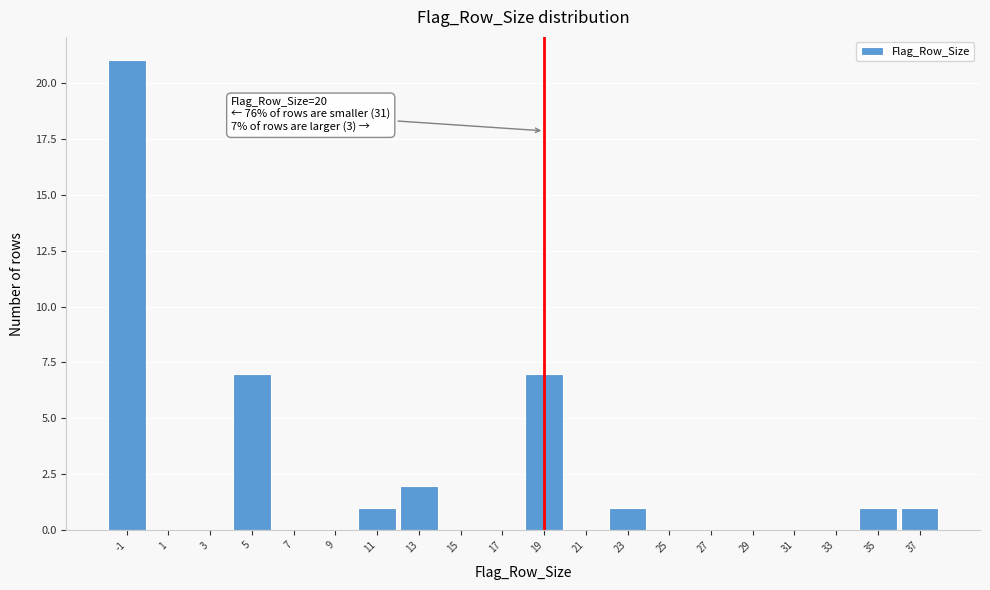

Reading right to left, what are all the values shown in this chart?

37=1	35=1	33=0	31=0	29=0	27=0	25=0	23=1	21=0	19=7	17=0	15=0	13=2	11=1	9=0	7=0	5=7	3=0	1=0	-1=21